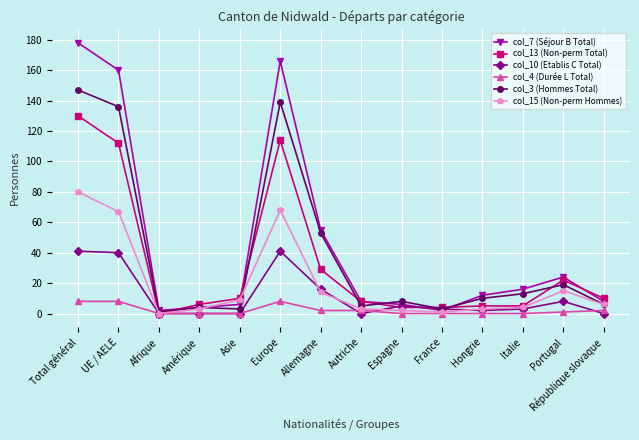

At how many categories does at least one series exceed 148?

3